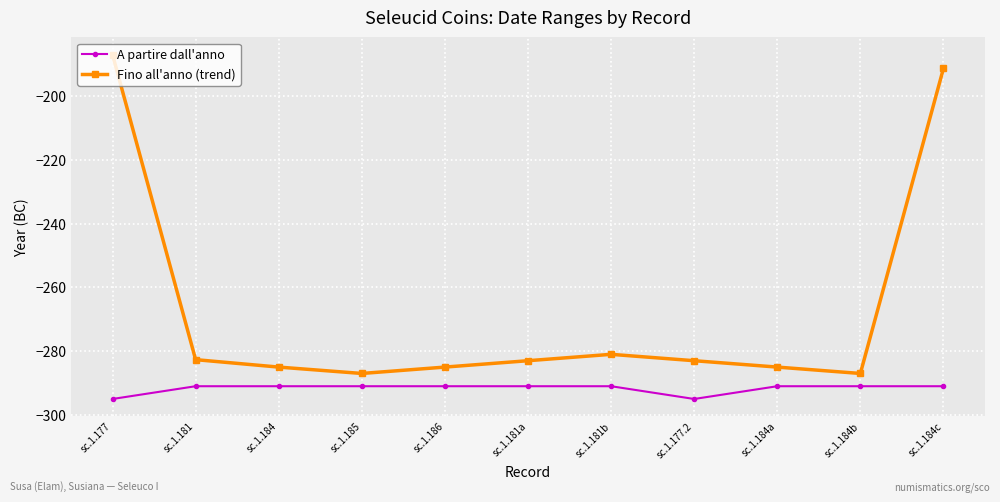

Is it true that A partire dall'anno equals -291.0 at sc.1.181b?

True